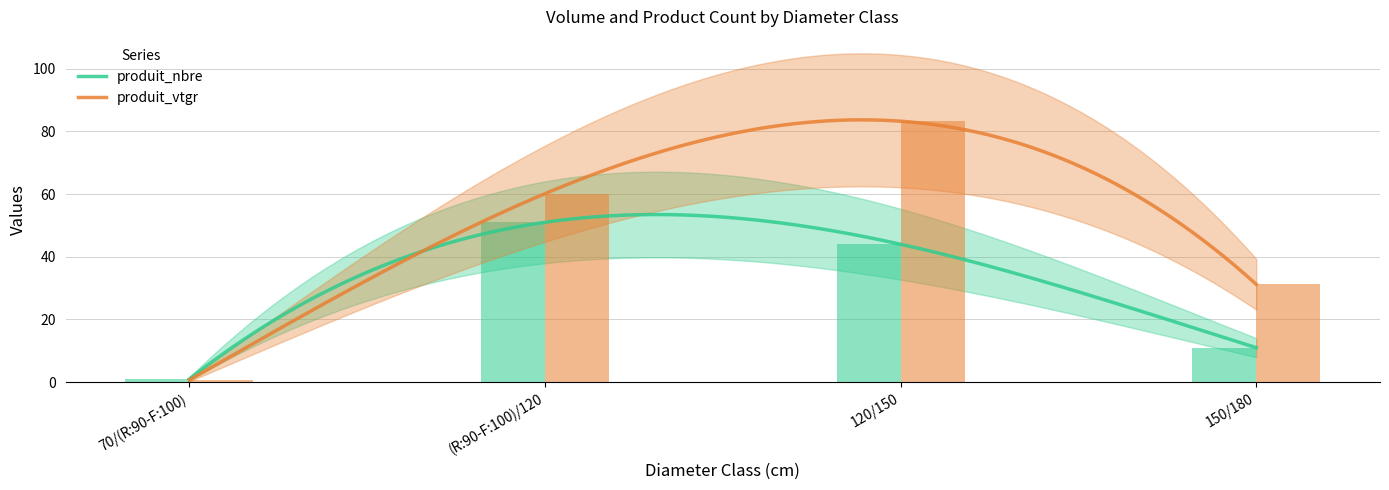

Which has a higher value, 150/180 or 120/150?

120/150